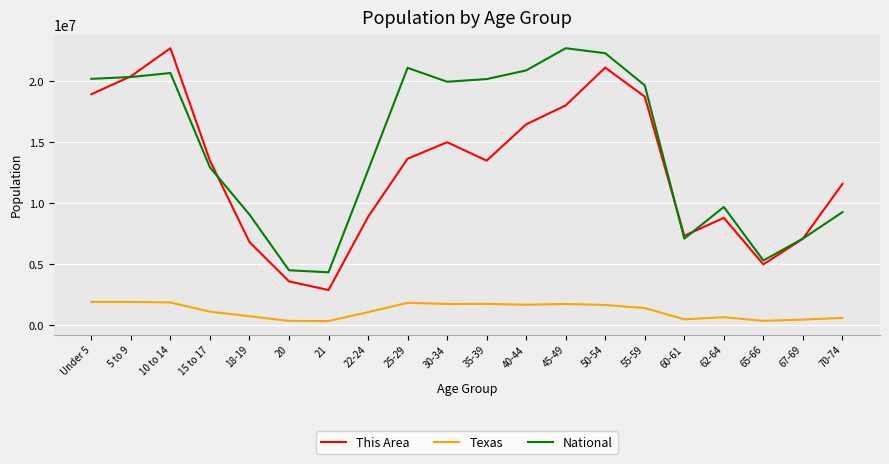

What is the total value across all series at 10 to 14?

45267668.0